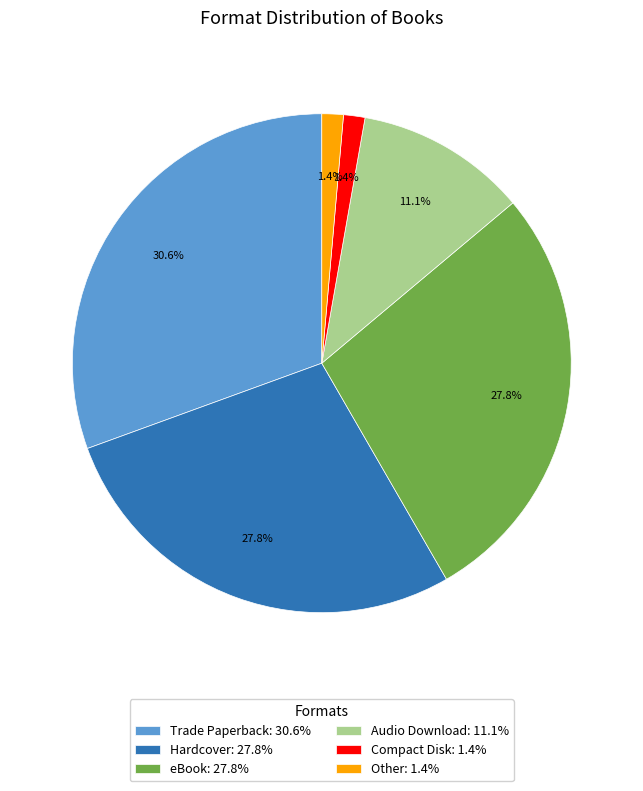

How many segments does this pie chart have?

6